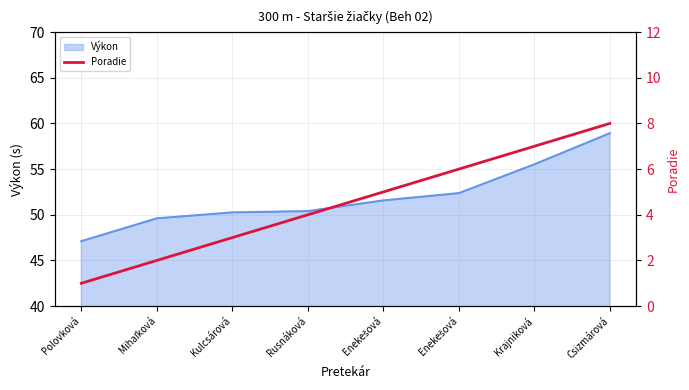

What is the label of the 2nd point from the left?

Mihaľková